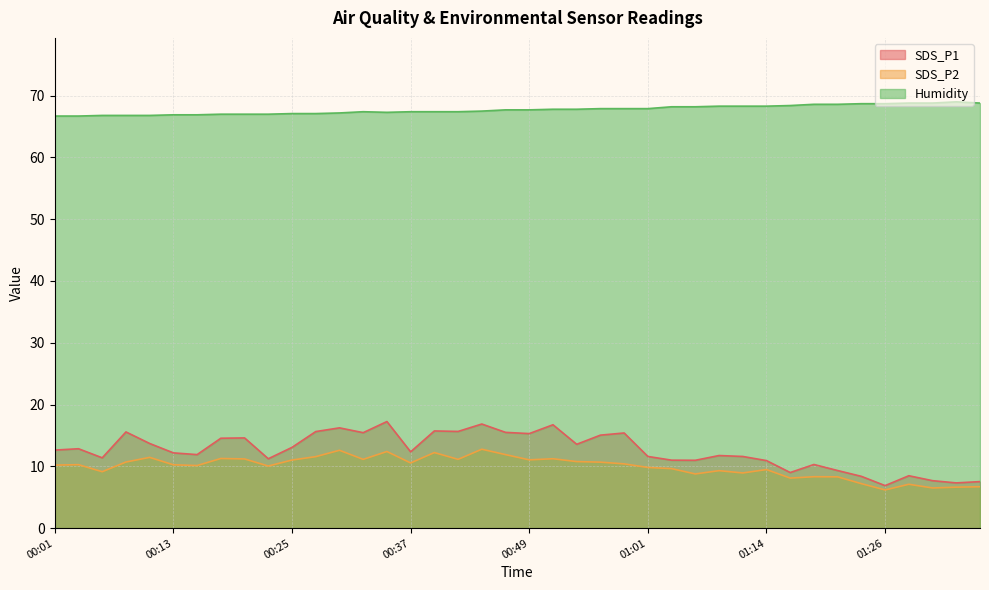

How many values in the Humidity series exceed 67?

30